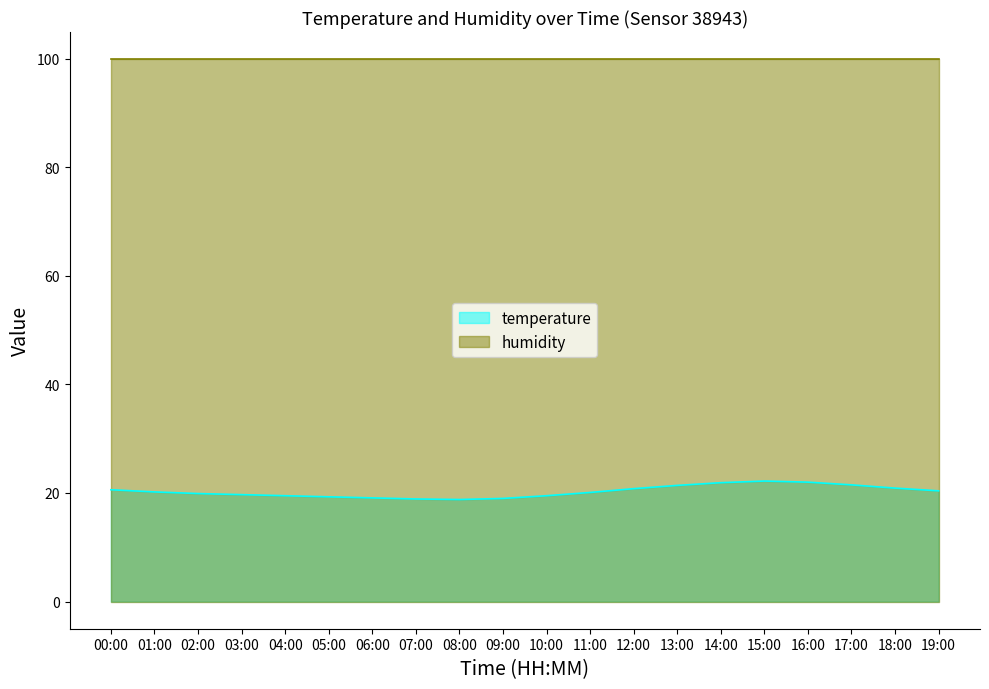

What is the approximate value at 00:00?

20.6